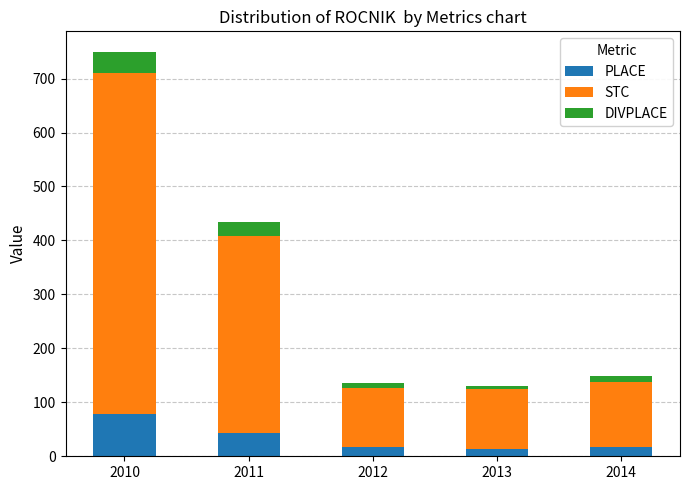

What is the total value across all series at 2010?

750